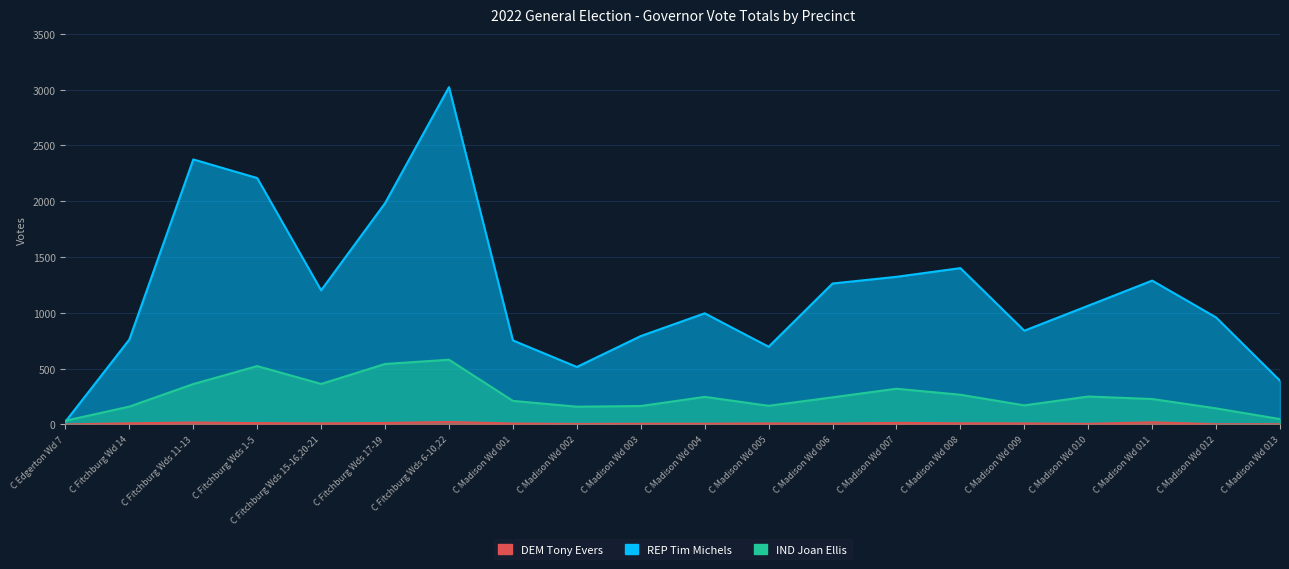

True or false: IND Joan Ellis and DEM Tony Evers intersect in this chart.

False